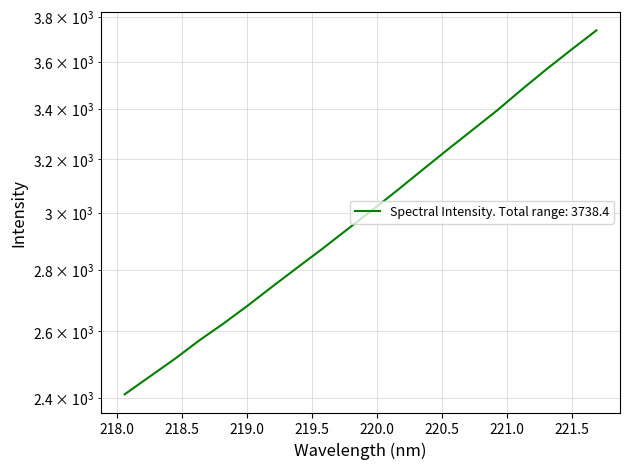

What is the average value?

3014.6